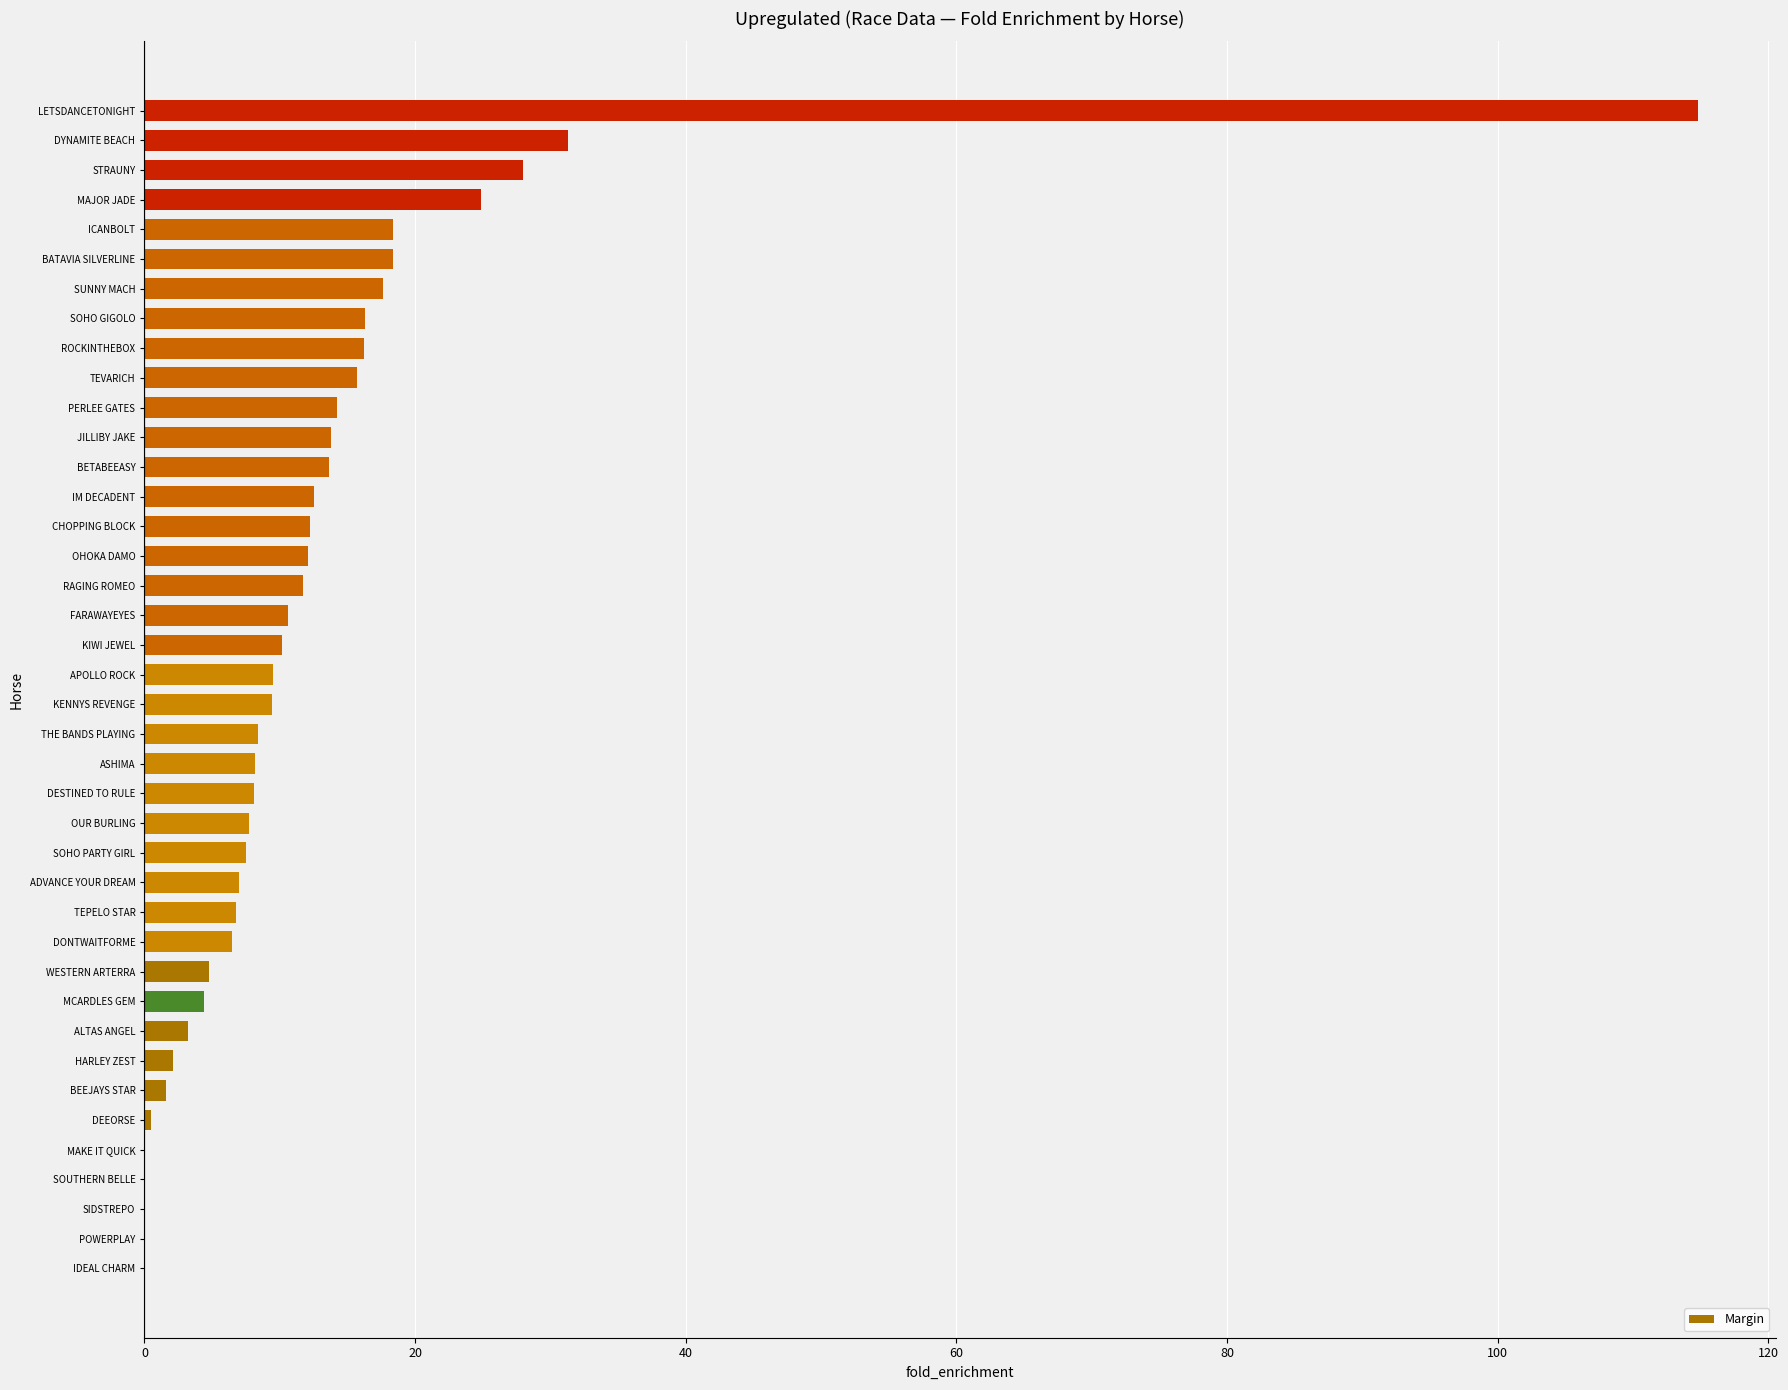

True or false: the data shows 0.0 at SIDSTREPO.

True